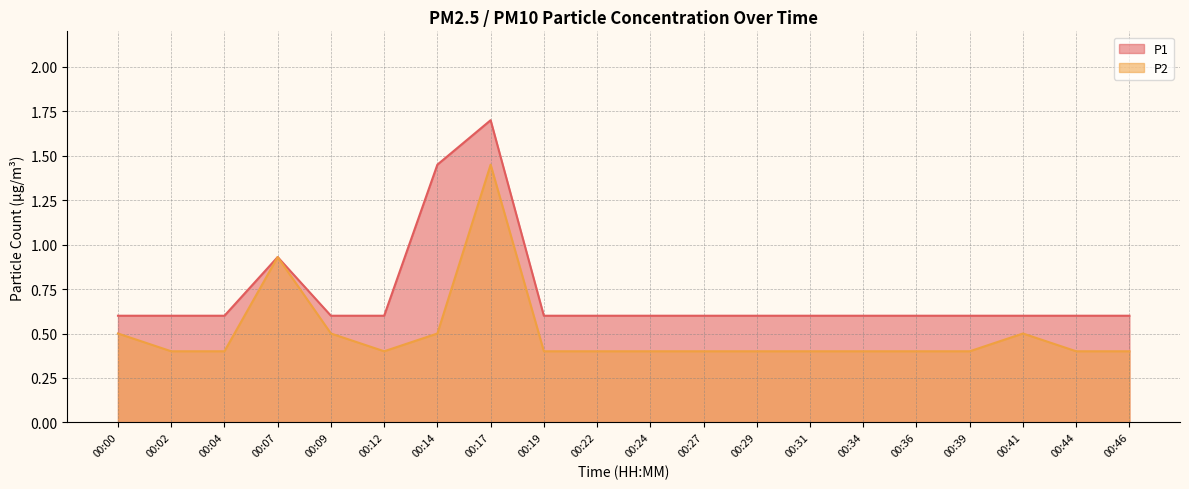

Which series has the largest range (max minus min)?

P1